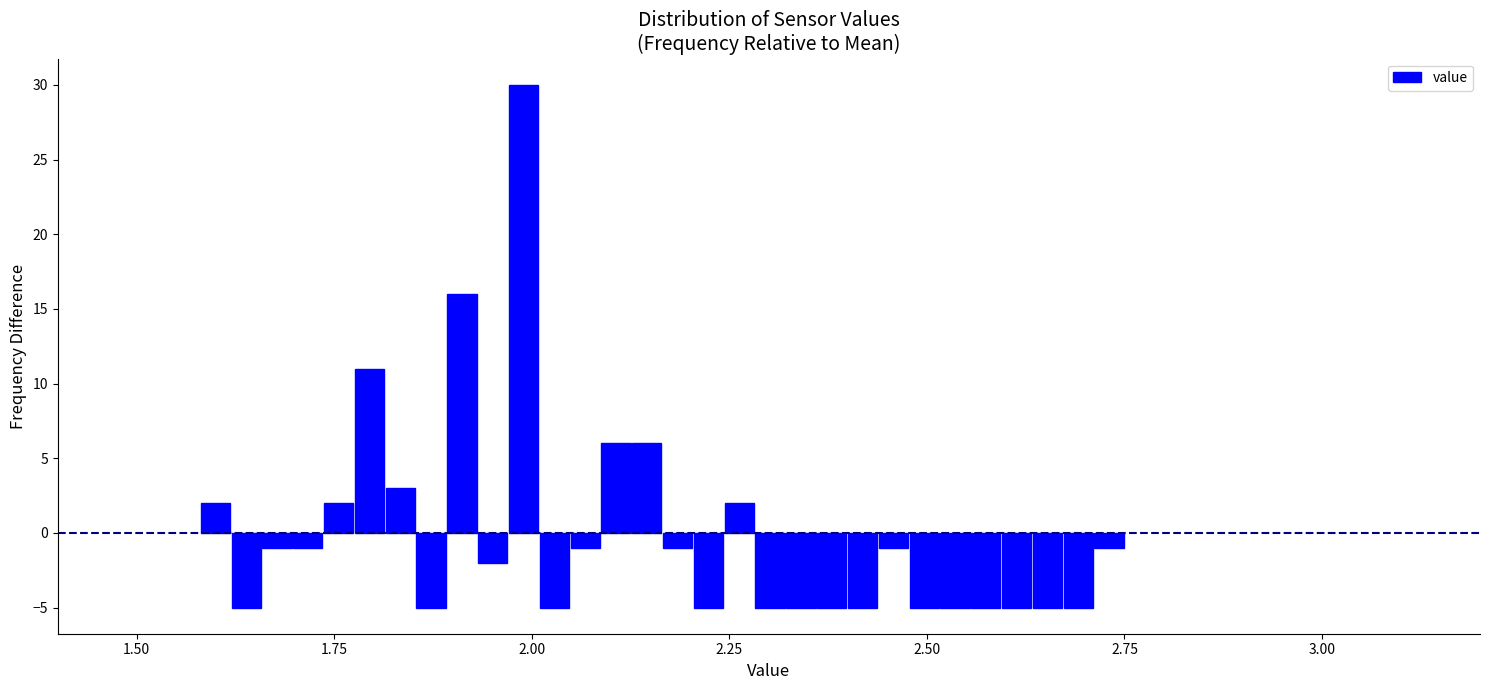

Read against the x-axis, roughly where is the centre of the tallest bar?

2.00